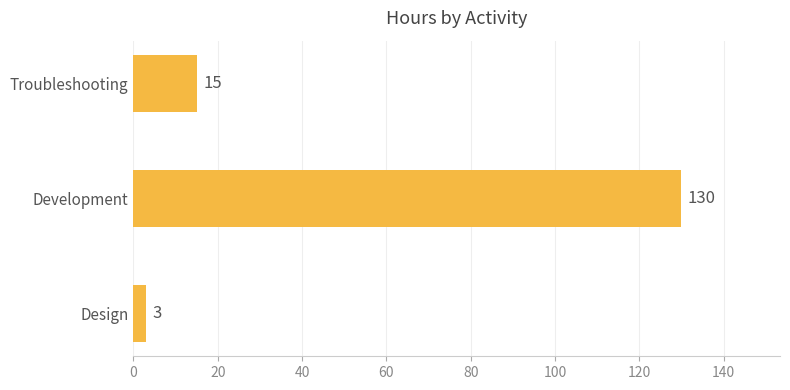

The chart shows a value of 75 at Development. True or false?

False